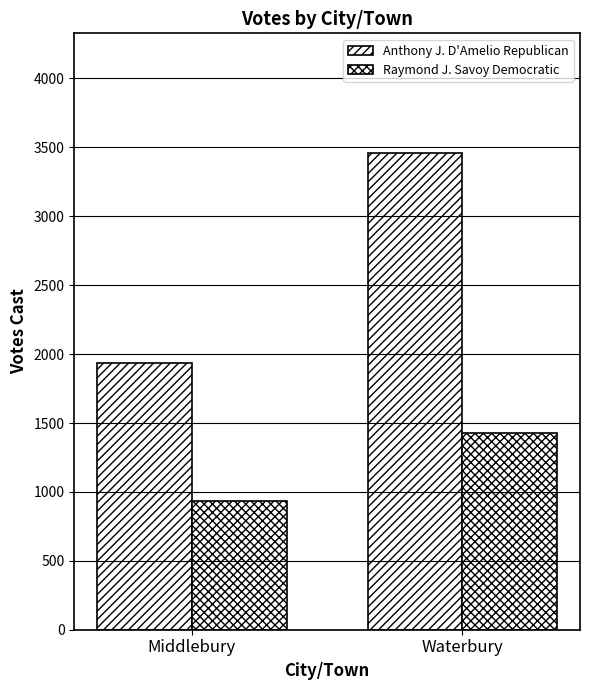

Rank the series by their average value, from lowest to highest.

Raymond J. Savoy Democratic, Anthony J. D'Amelio Republican